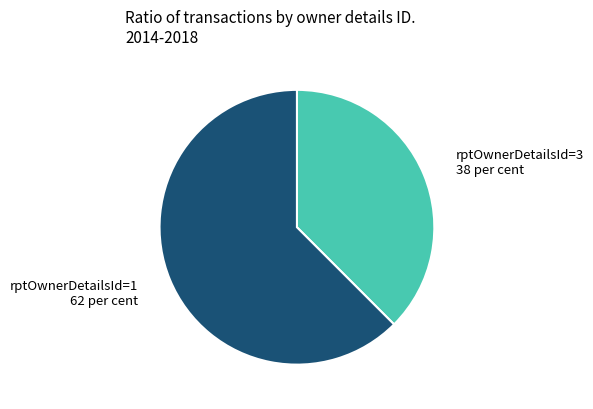

What is the smallest slice in the pie chart?

rptOwnerDetailsId=3